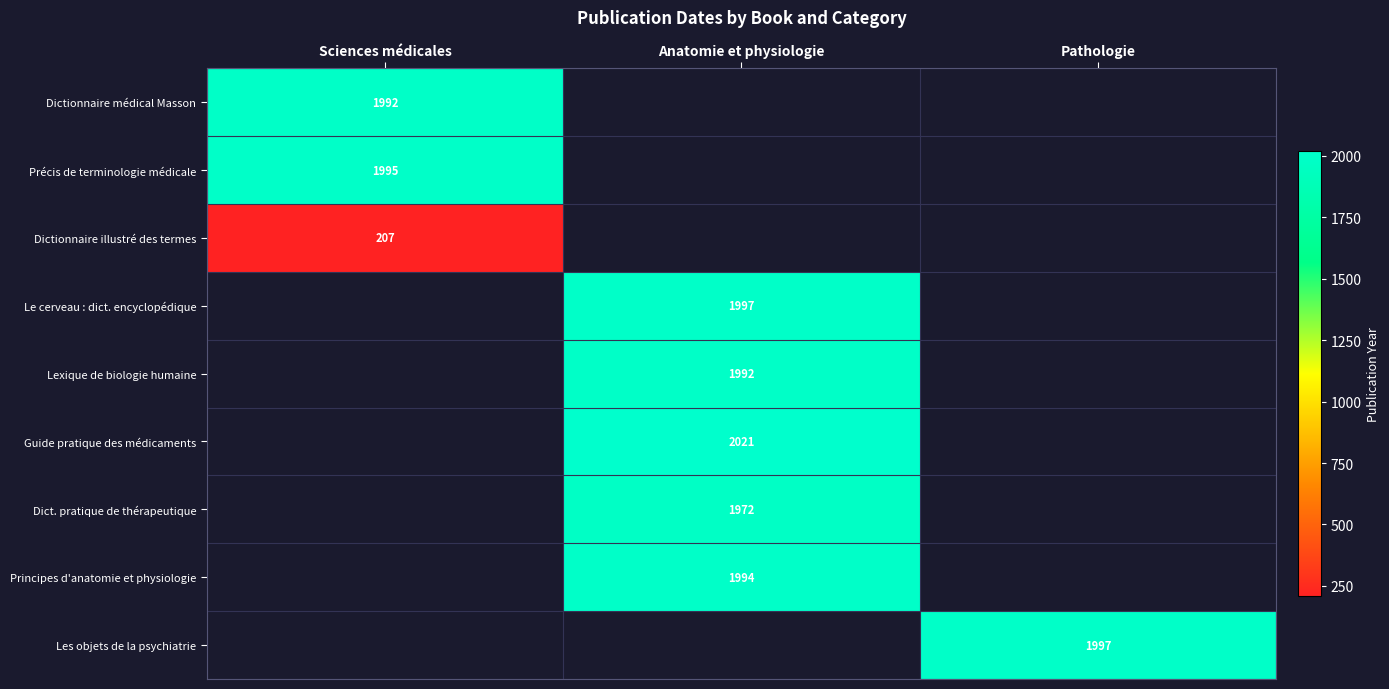

At which category is the sum across all series the highest?

Anatomie et physiologie